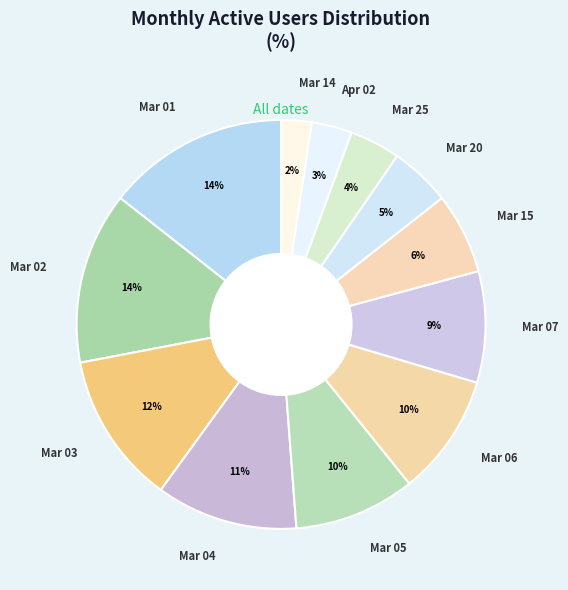

What is the smallest slice in the pie chart?

Mar 14